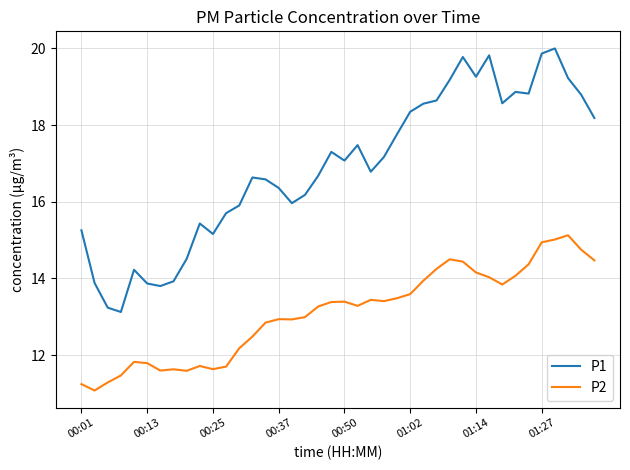

Which series has the largest range (max minus min)?

P1